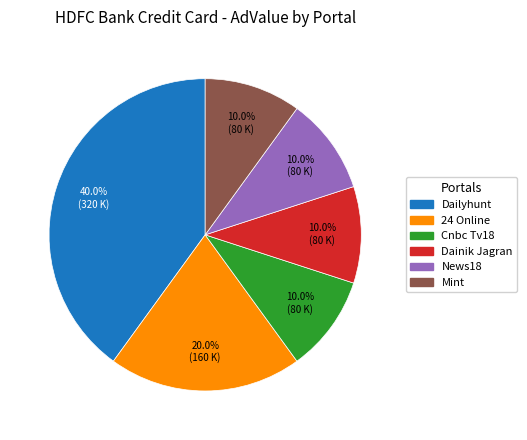

Is there any slice that represents more than half of the pie?

No